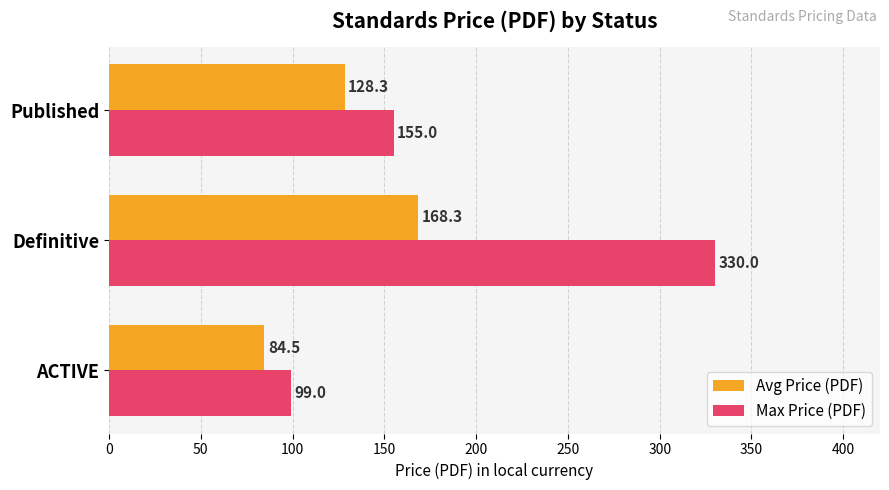

What is the spread (max minus min) of values at Published?

26.7